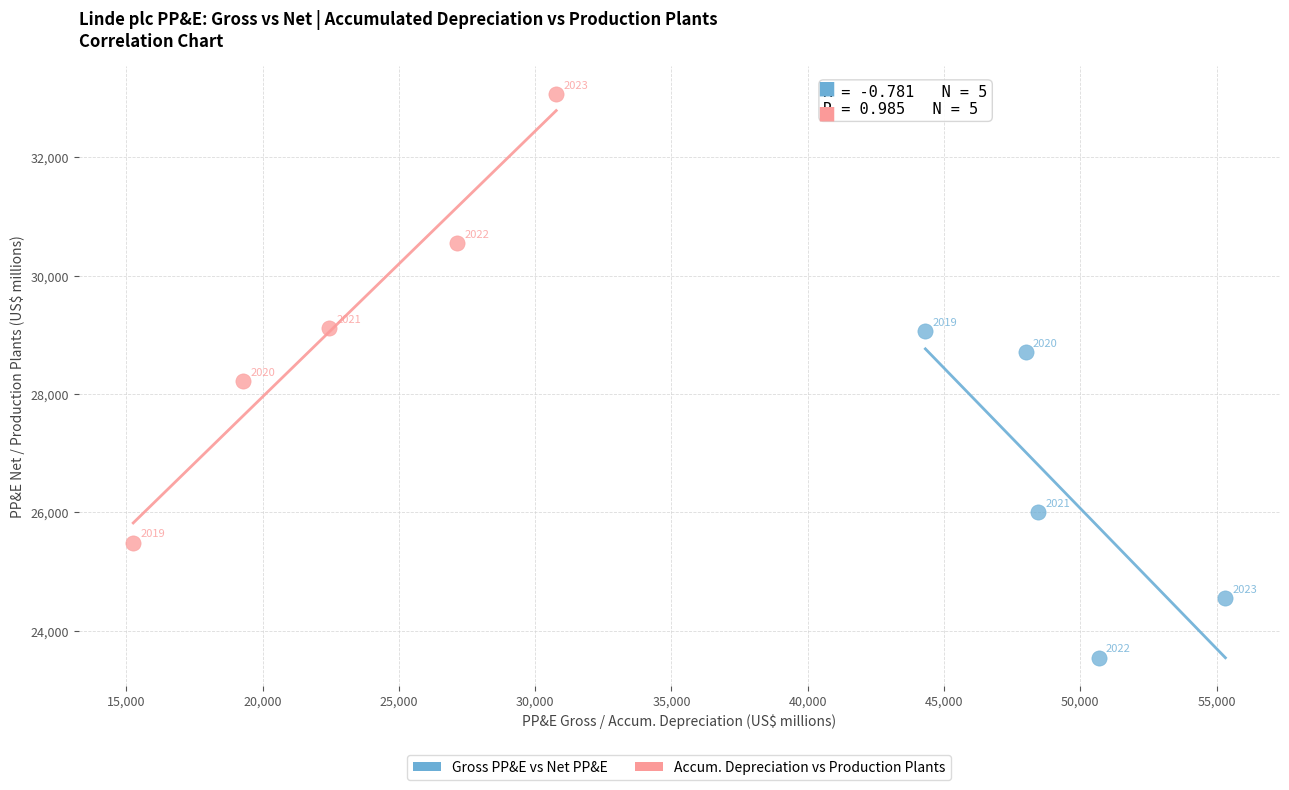

Which series has the widest spread of Y values?

Accum. Depreciation vs Production Plants